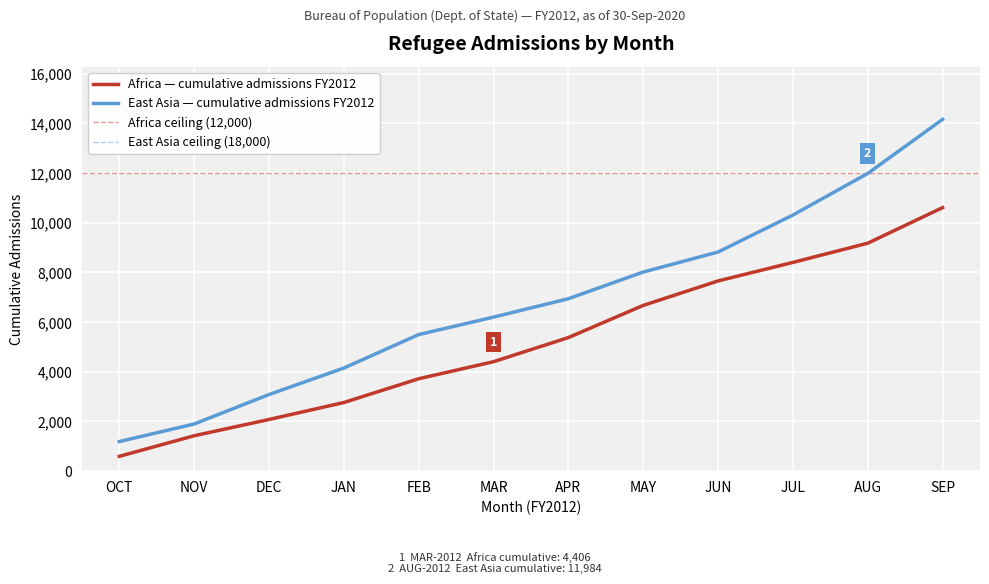

True or false: East Asia (OCT) has a value of 1761 at MAY.

False